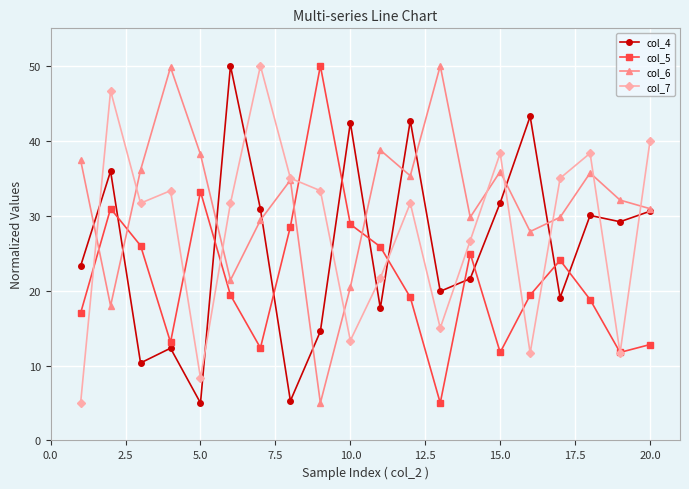

What is the value of the col_5 point at the 12th from the left?

19.1